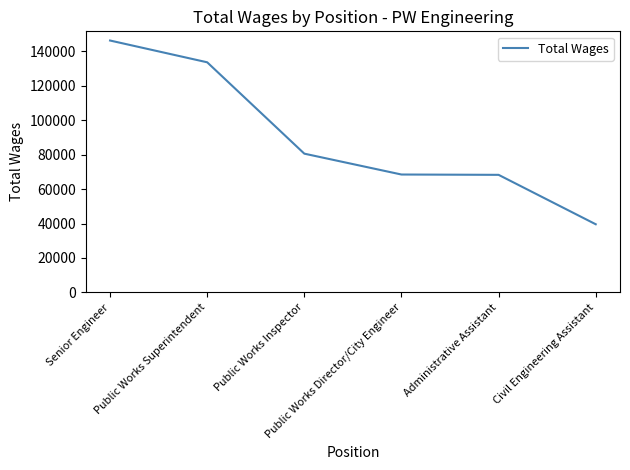

What is the smallest value displayed?

39587